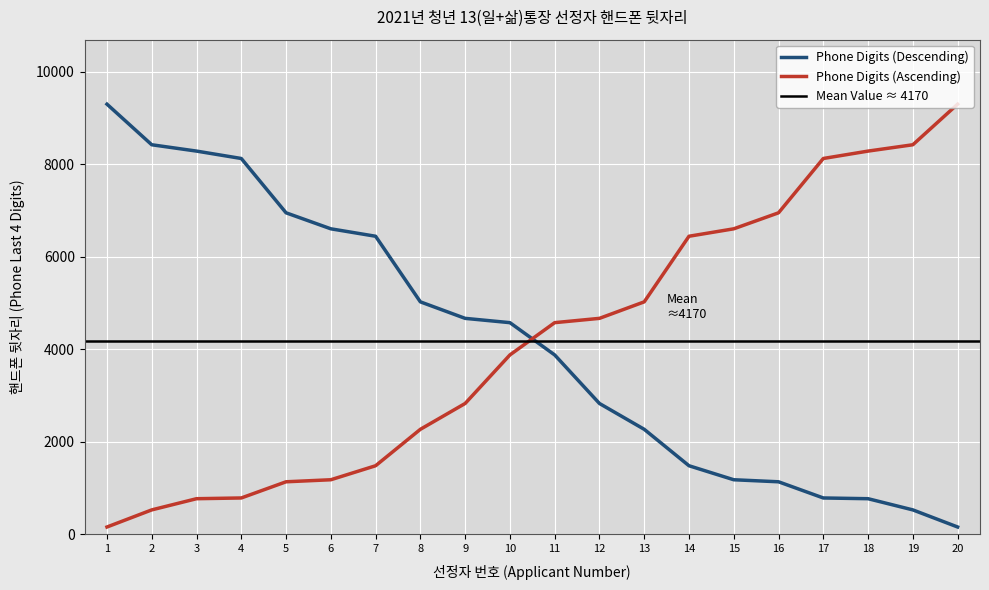

What is the sum of all values?

83396